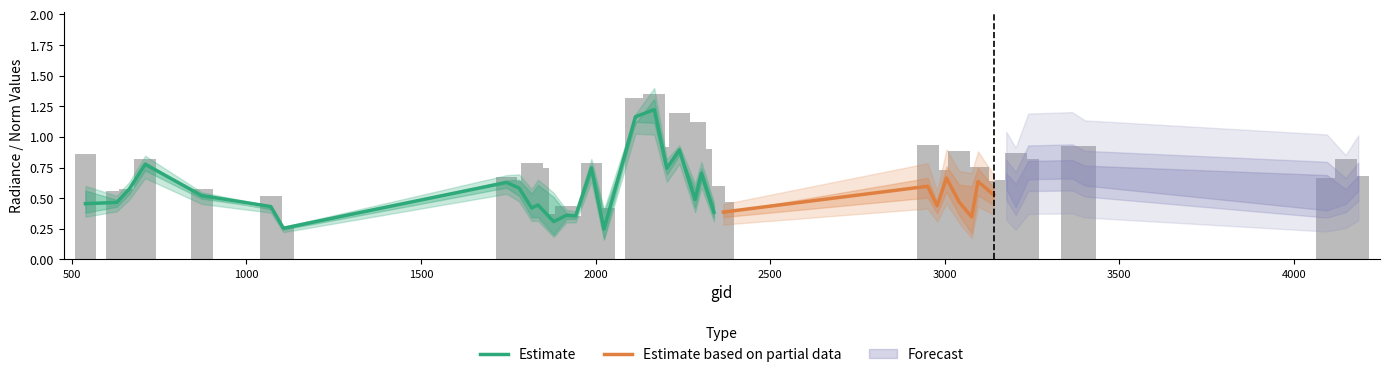

What is the difference between the maximum and minimum values in the rade9_aggzone_norm series?

1.0